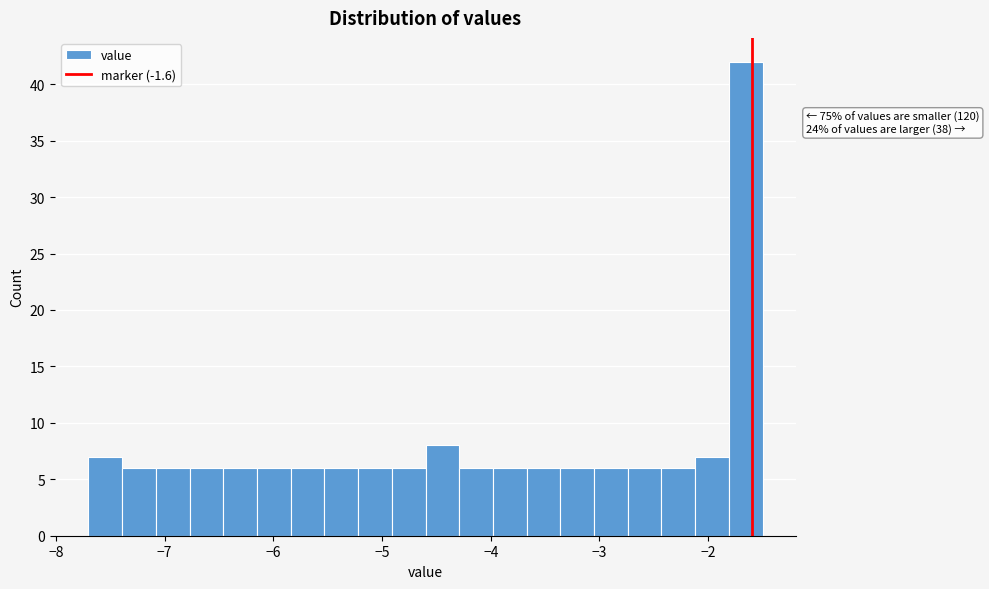

Around what value on the x-axis is the tallest bar? Give the approximate position of its centre, as read against the axis.

-1.7